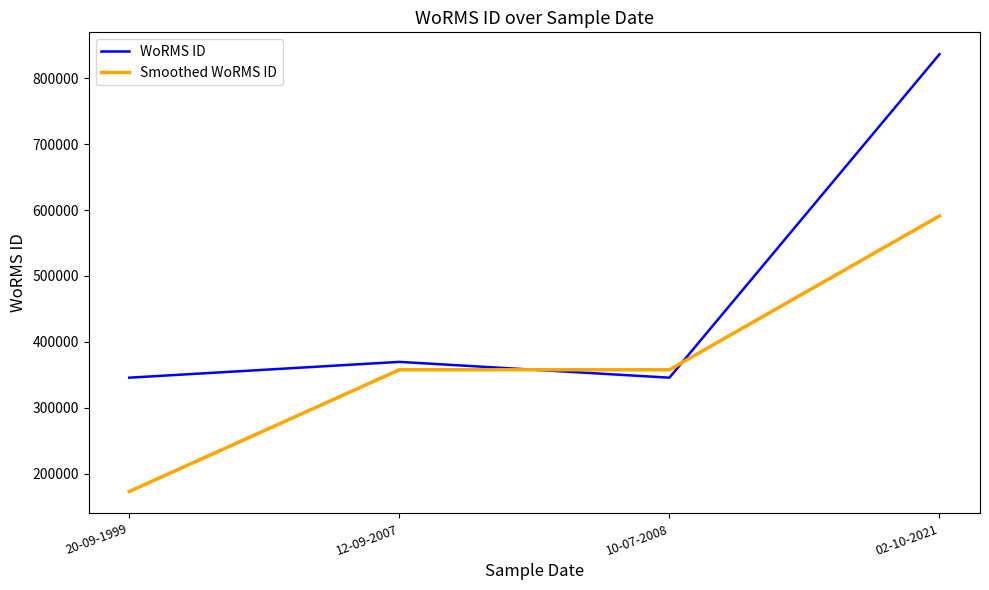

Does the chart have visible grid lines?

No